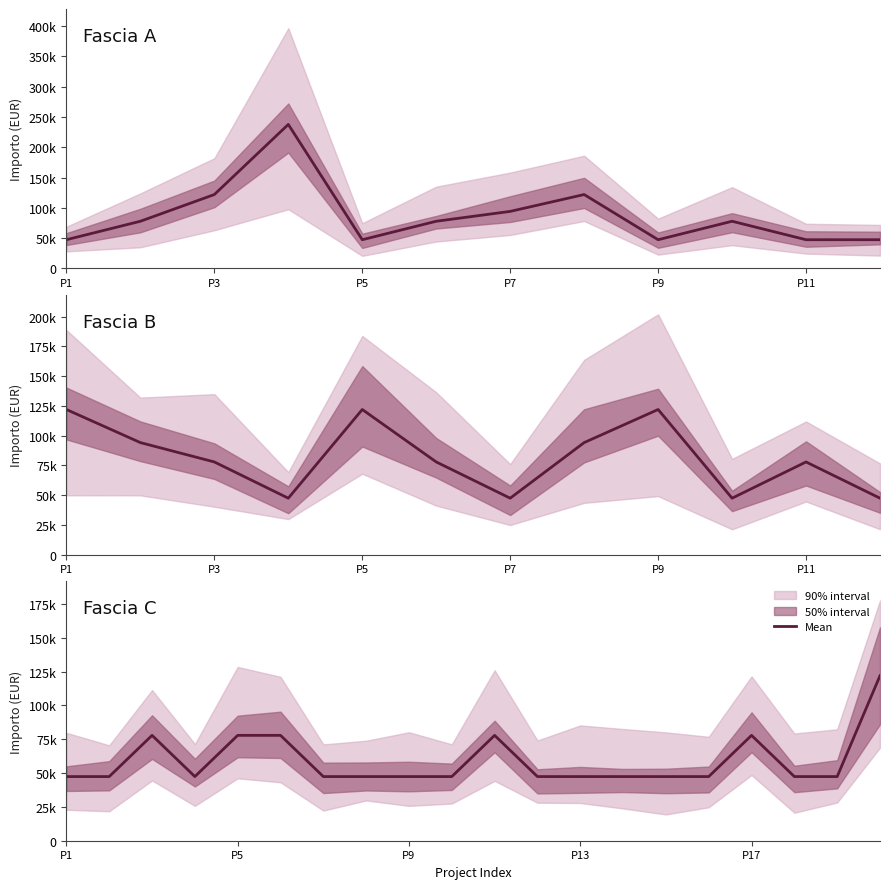

What is the change in value from P5 to 7?

-30470